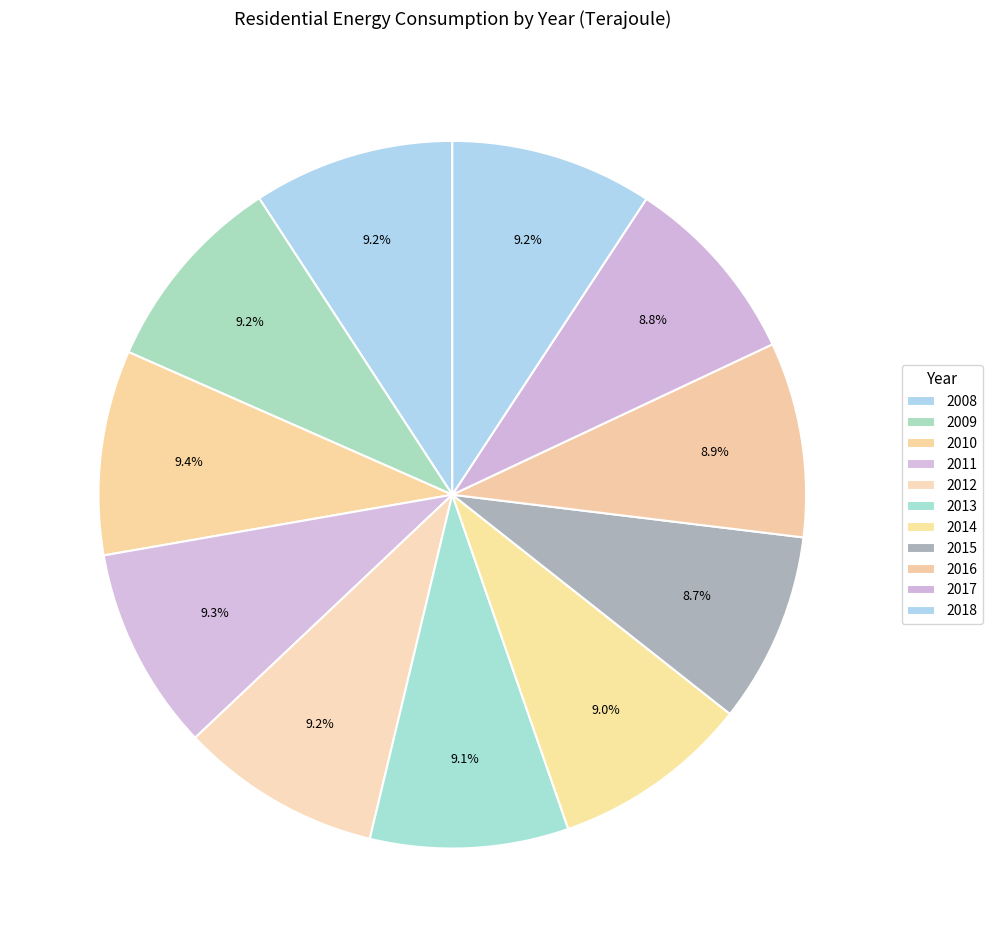

How many slices are in this pie chart?

11